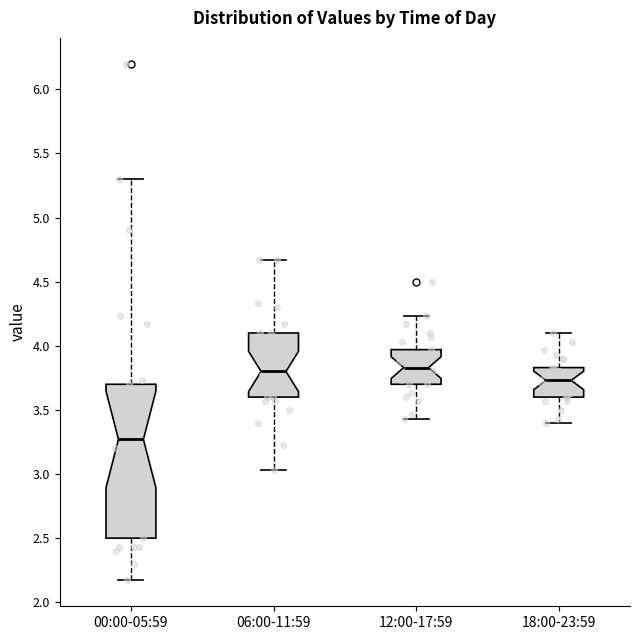

Reading left to right, transcribe this box plot: for each box, give where its median line is, the range the box spans, and where its two whiskers end, as read against the y-axis. The values are not printed on the chart, so give them approximately, as read against the axis.

00:00-05:59: median 3.25, box 2.50 to 3.70, whiskers 2.15 to 5.30
06:00-11:59: median 3.80, box 3.60 to 4.10, whiskers 3.05 to 4.65
12:00-17:59: median 3.85, box 3.70 to 3.95, whiskers 3.45 to 4.25
18:00-23:59: median 3.75, box 3.60 to 3.85, whiskers 3.40 to 4.10